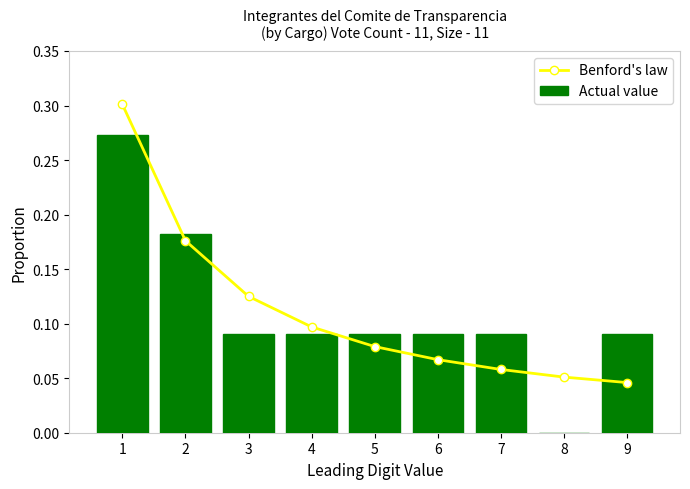

What are all the series names shown in the legend?

Benford's law, Actual value